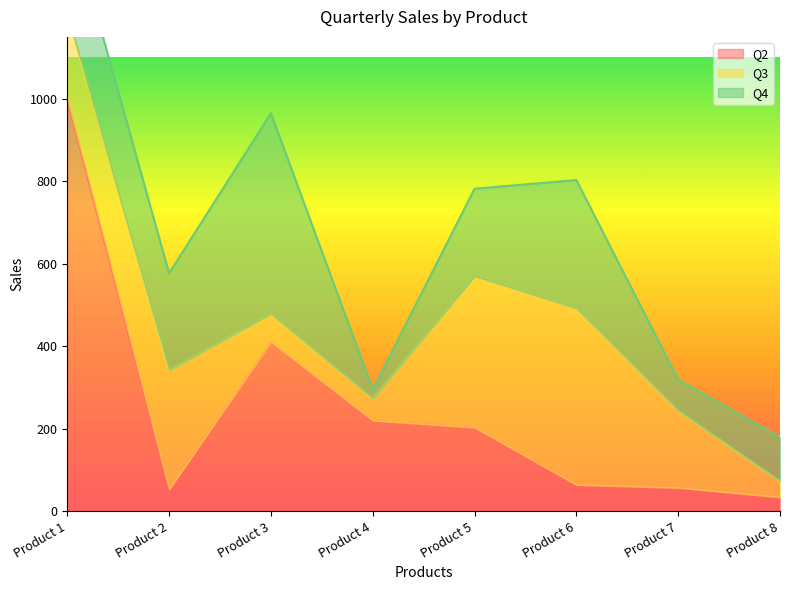

Which has a higher value, Product 6 or Product 3?

Product 3